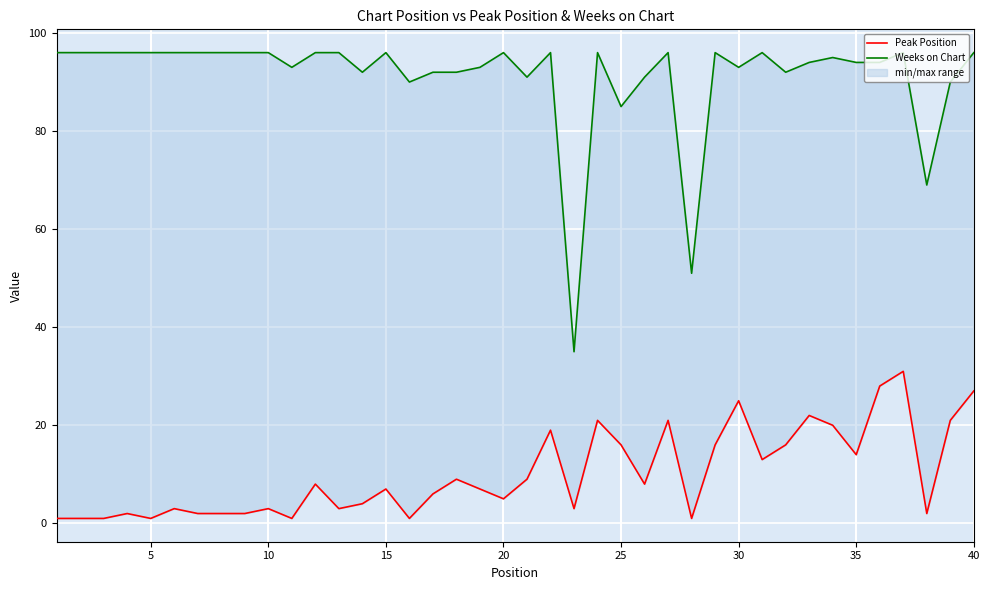

How many categories are shown in the chart?

40